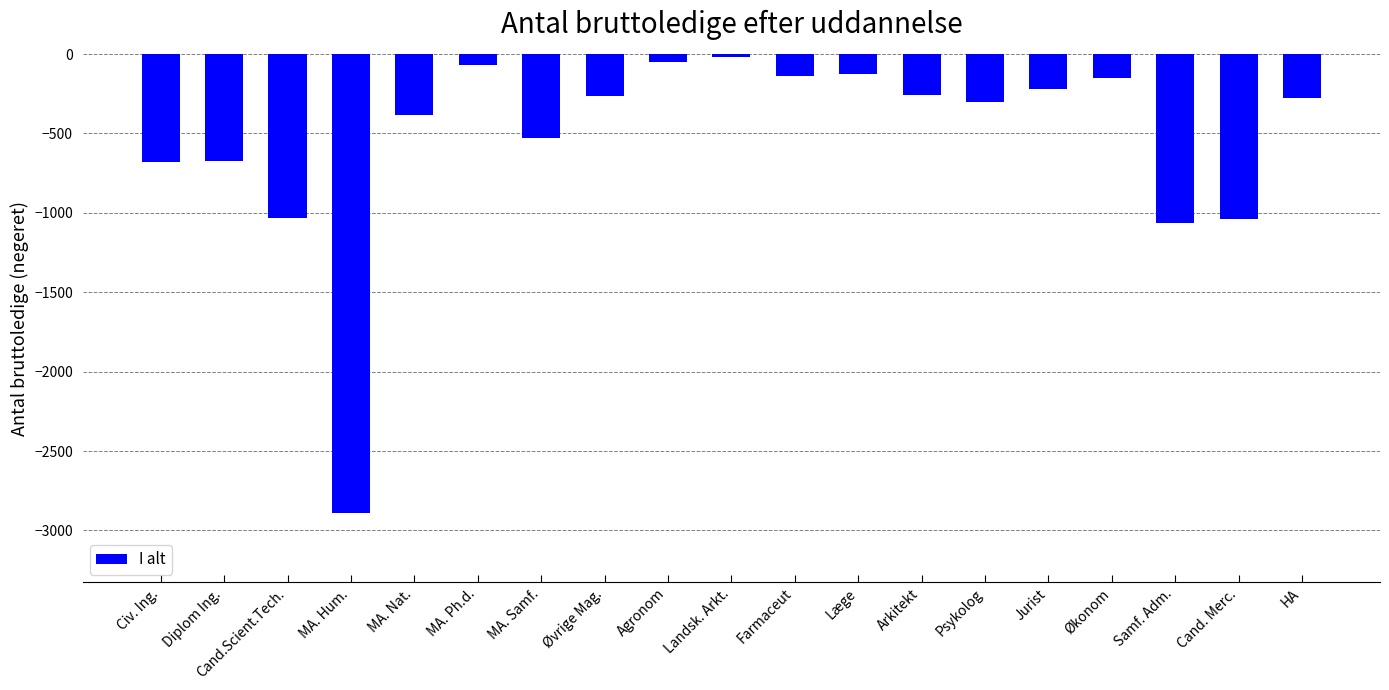

Is it true that the value at Diplom Ing. is -676?

True